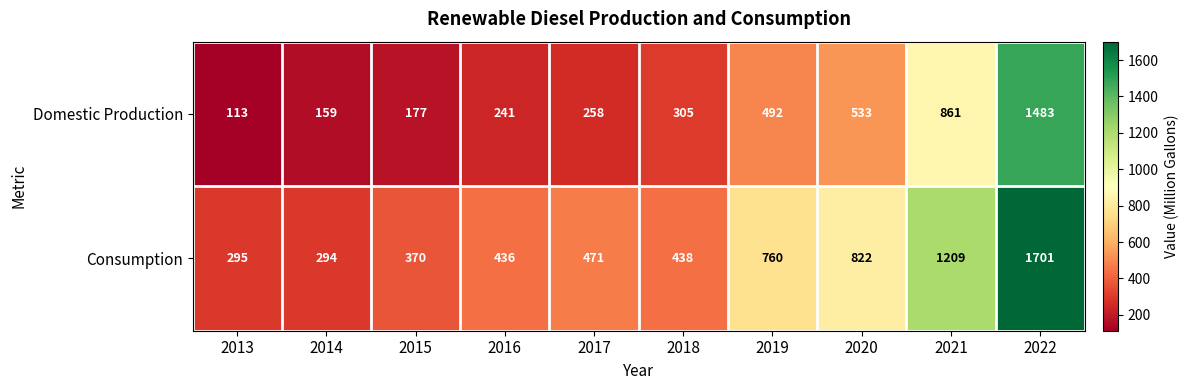

What is the difference between the Consumption values at 2016 and 2017?

35